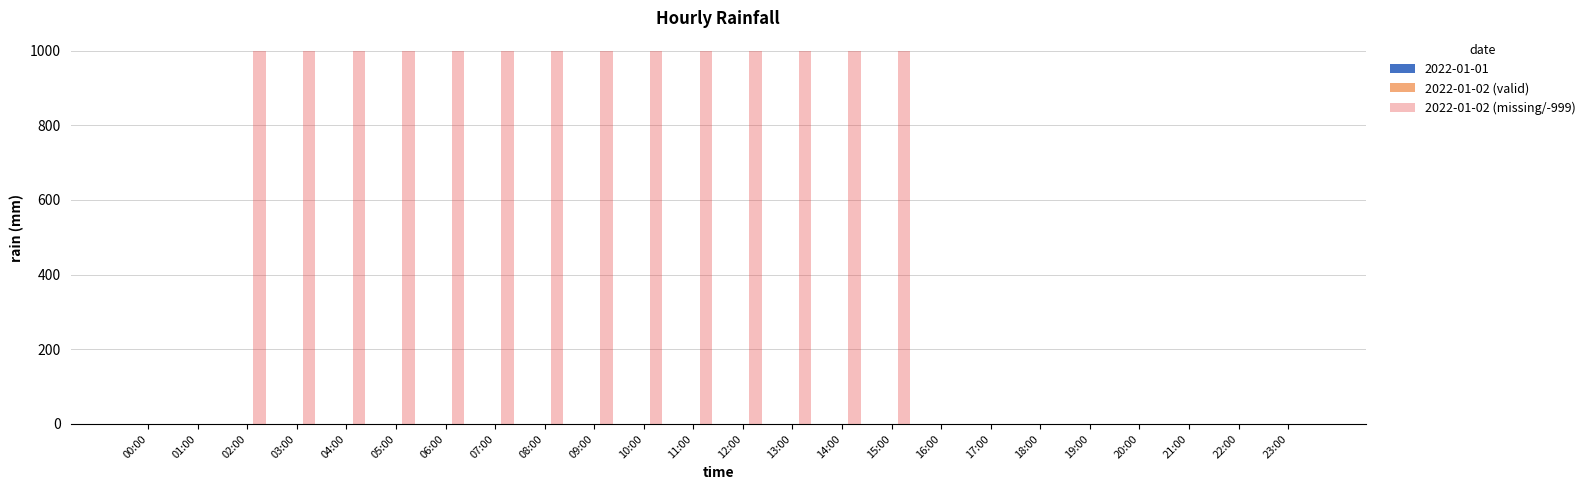

What is the sum of all values?

13986